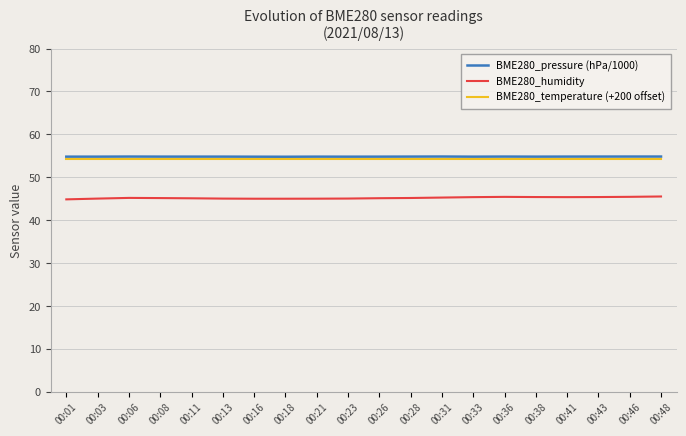

What is the difference between the highest and lowest values at 00:31?

9.6